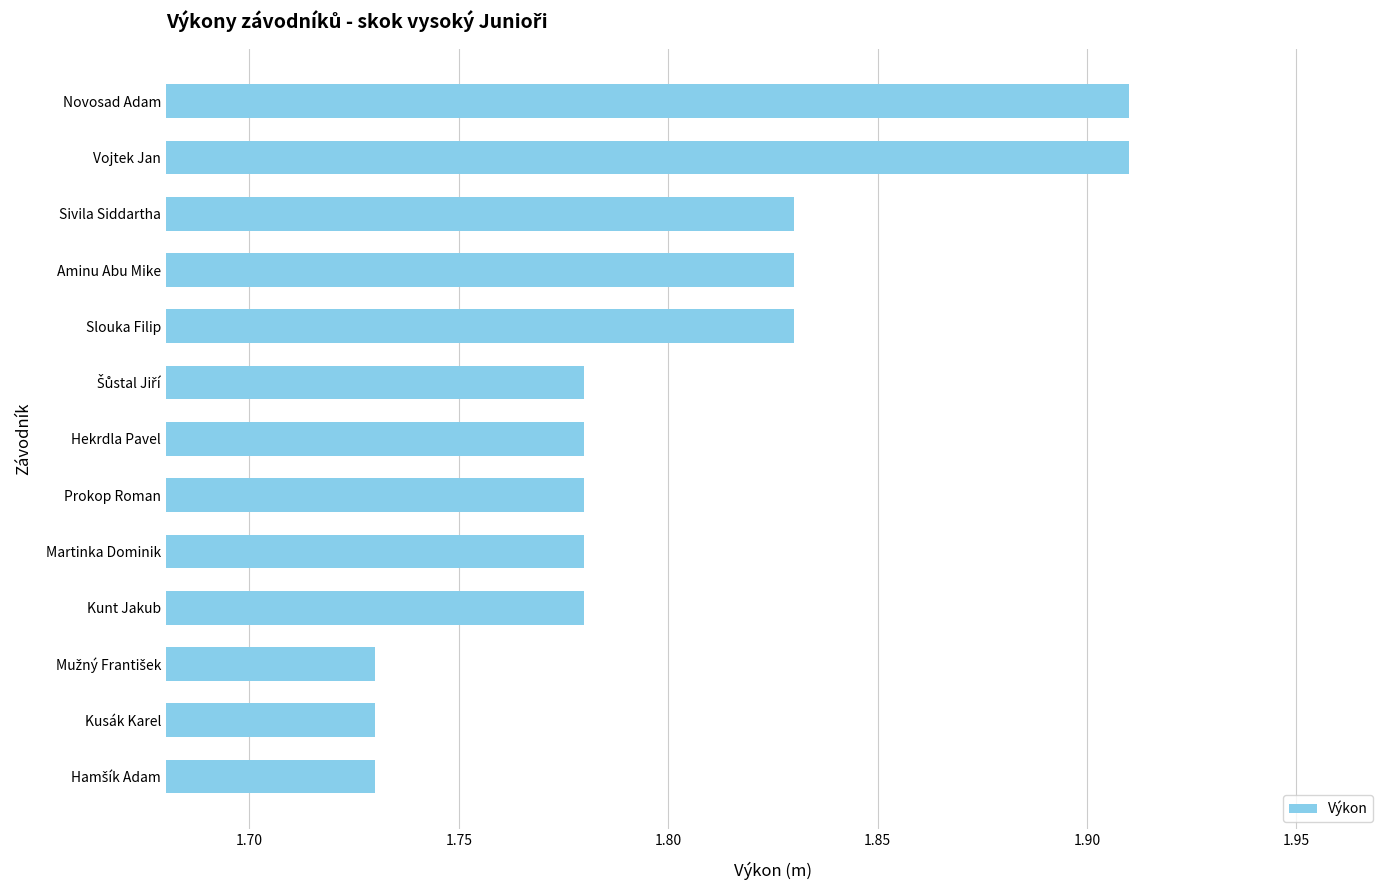

Is it true that the value at Novosad Adam is 3.3?

False